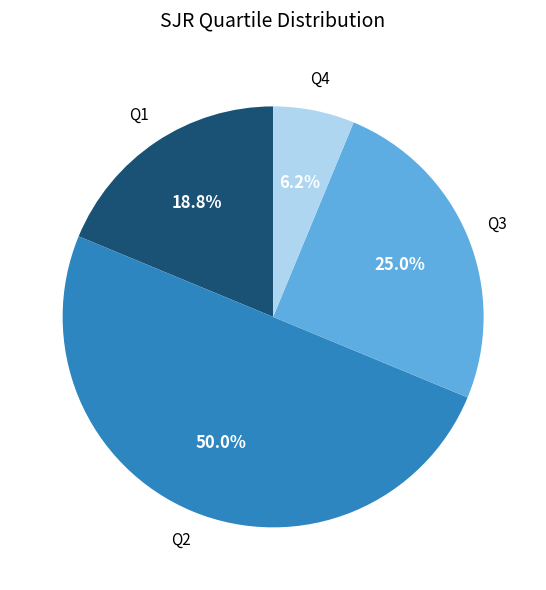

Approximately how many times larger is the value at Q1 compared to Q4?

3.0